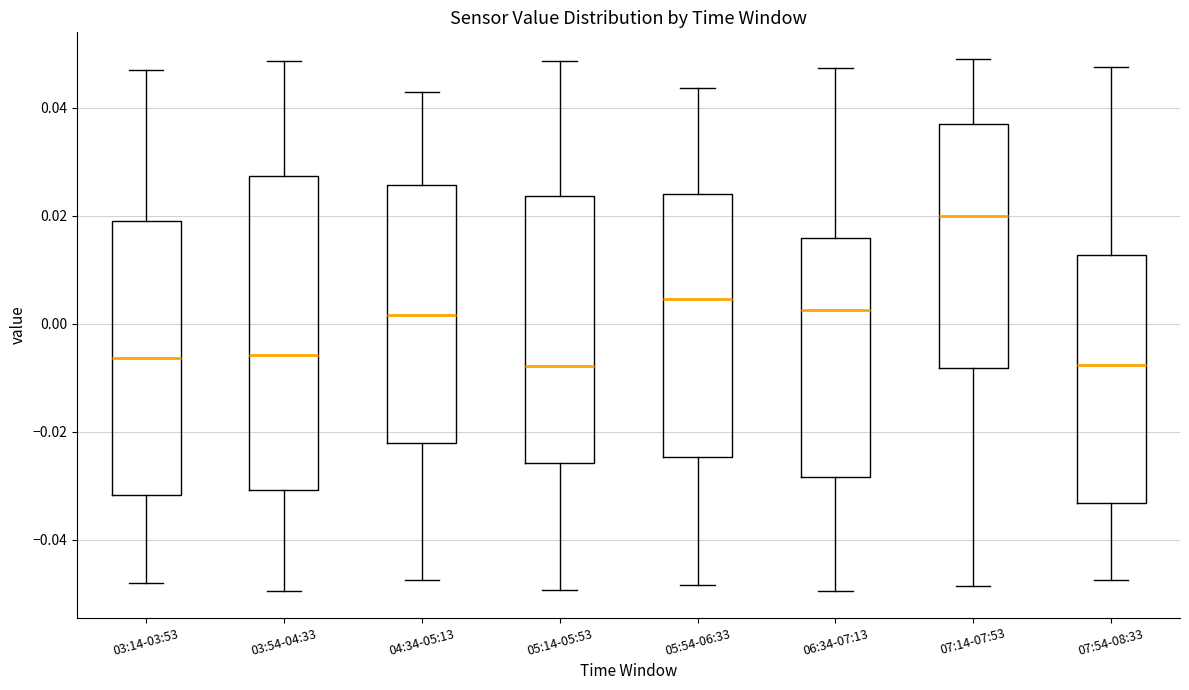

Reading left to right, read every box against the y-axis: the position of its median line, the range the box covers, and the ends of its whiskers. The values are not printed on the chart, so give them approximately, as read against the axis.

03:14-03:53: median -0.006, box -0.032 to 0.020, whiskers -0.048 to 0.046
03:54-04:33: median -0.006, box -0.030 to 0.028, whiskers -0.050 to 0.048
04:34-05:13: median 0.002, box -0.022 to 0.026, whiskers -0.048 to 0.042
05:14-05:53: median -0.008, box -0.026 to 0.024, whiskers -0.050 to 0.048
05:54-06:33: median 0.004, box -0.024 to 0.024, whiskers -0.048 to 0.044
06:34-07:13: median 0.002, box -0.028 to 0.016, whiskers -0.050 to 0.048
07:14-07:53: median 0.020, box -0.008 to 0.036, whiskers -0.048 to 0.050
07:54-08:33: median -0.008, box -0.034 to 0.012, whiskers -0.048 to 0.048